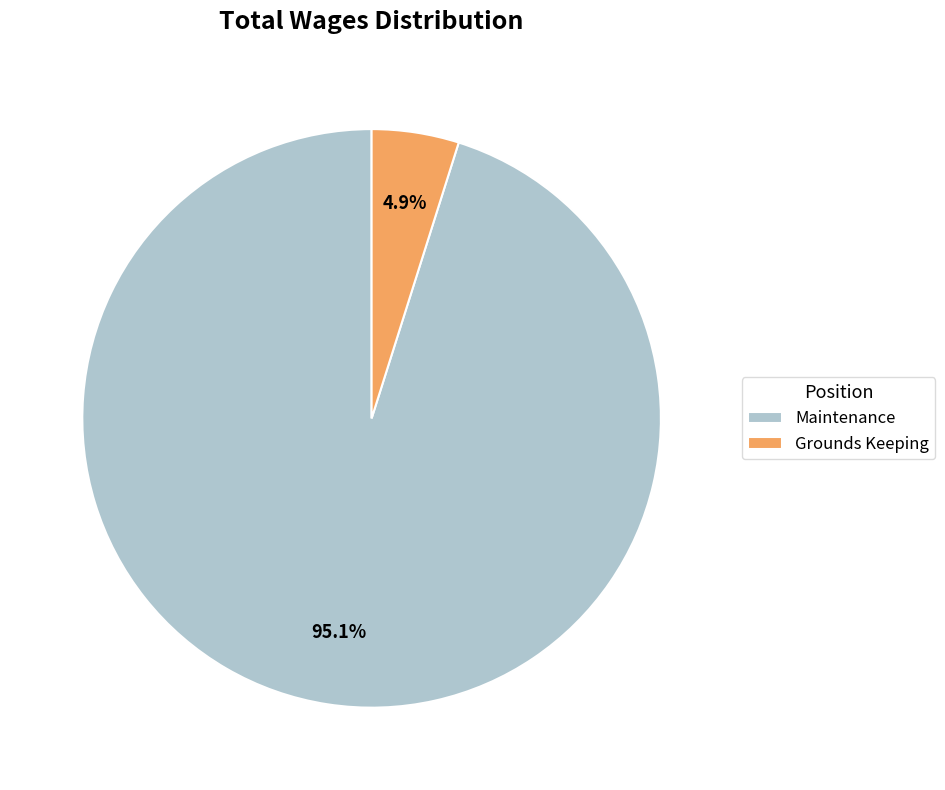

Which slice is the largest?

Maintenance